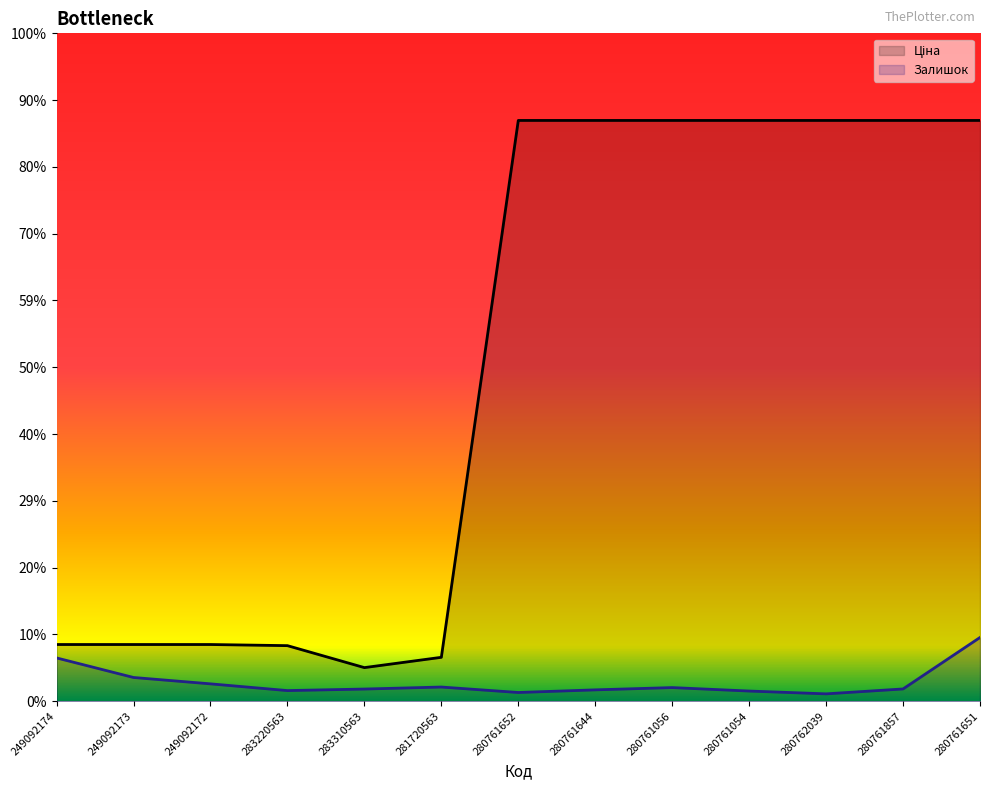

The Залишок series shows 133.0 at 283310563. True or false?

True